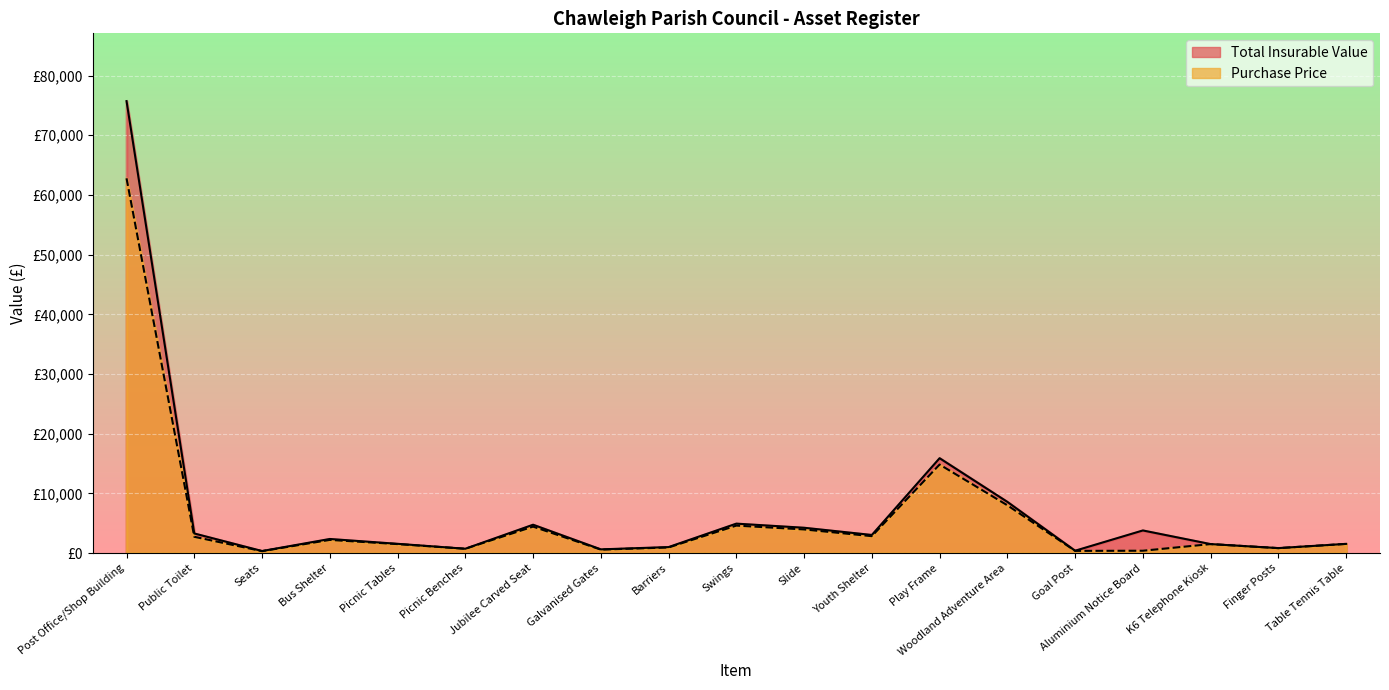

List the series in order of their peak value, highest first.

Total Insurable Value, Purchase Price